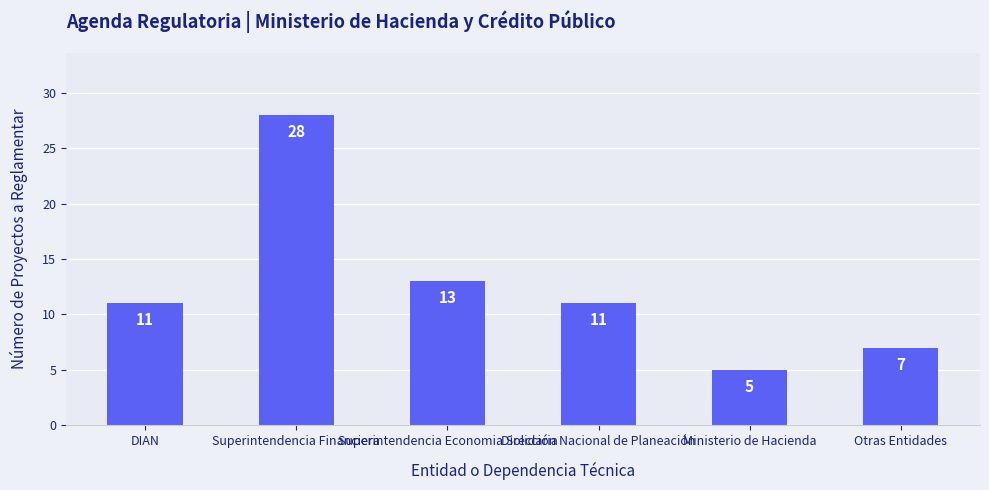

True or false: the data shows 19 at Superintendencia Economia Solidaria.

False